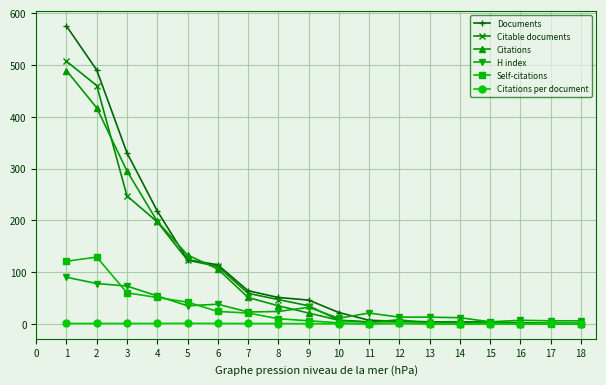

Between 10 and 16, which series saw the biggest shift?

Documents